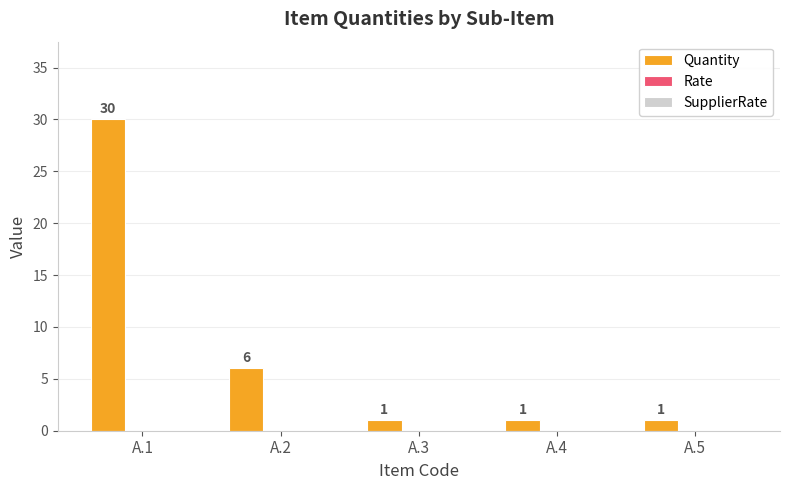

Reading left to right, extract all data points from this chart.

30	6	1	1	1